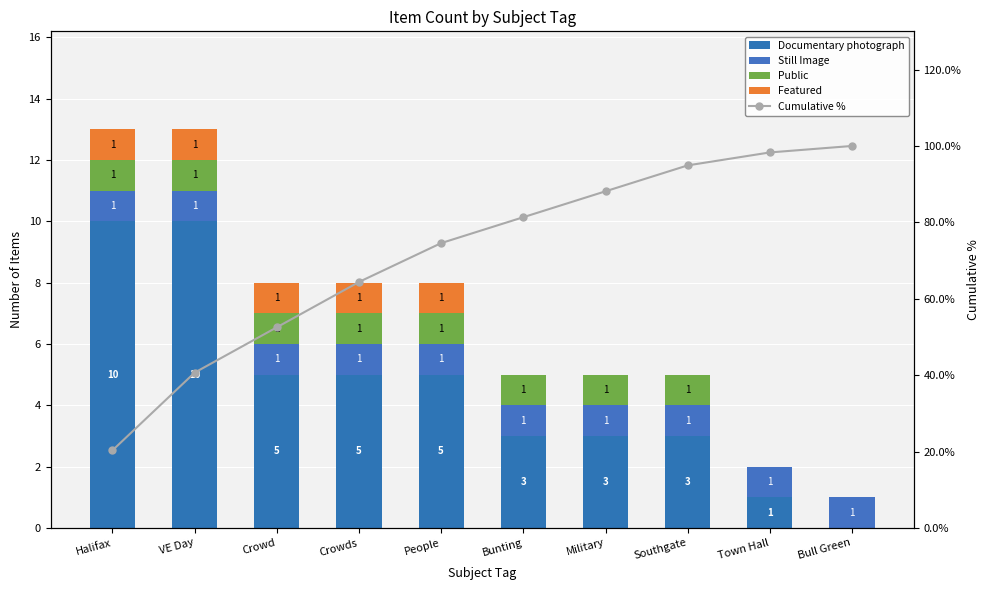

What are all the series names shown in the legend?

Documentary photograph, Still Image, Public, Featured, Cumulative %